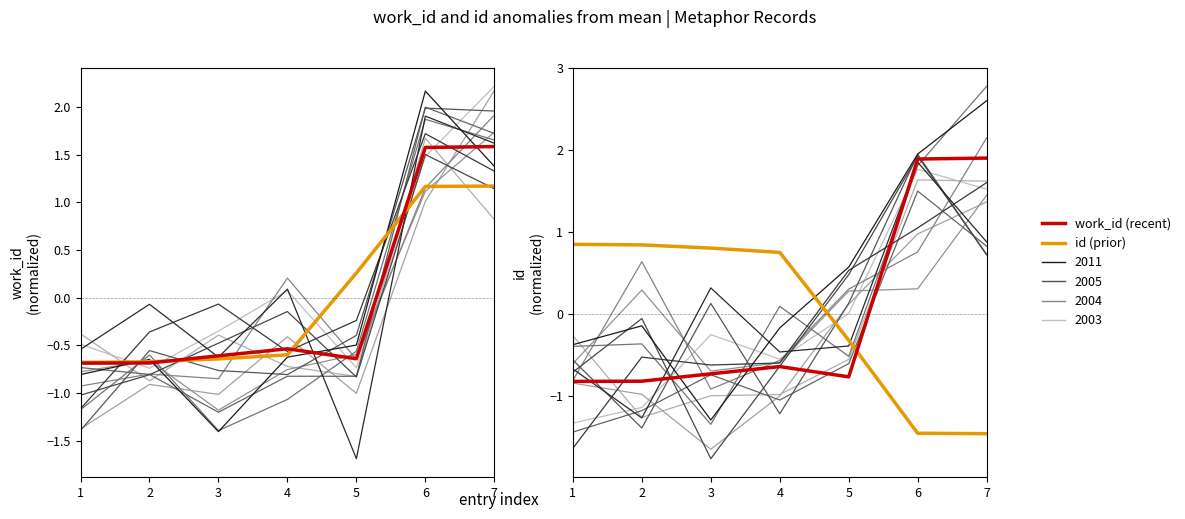

Is the value of id (2021-like) at 1 greater than the value of work_id (2022-like) at 3?

Yes